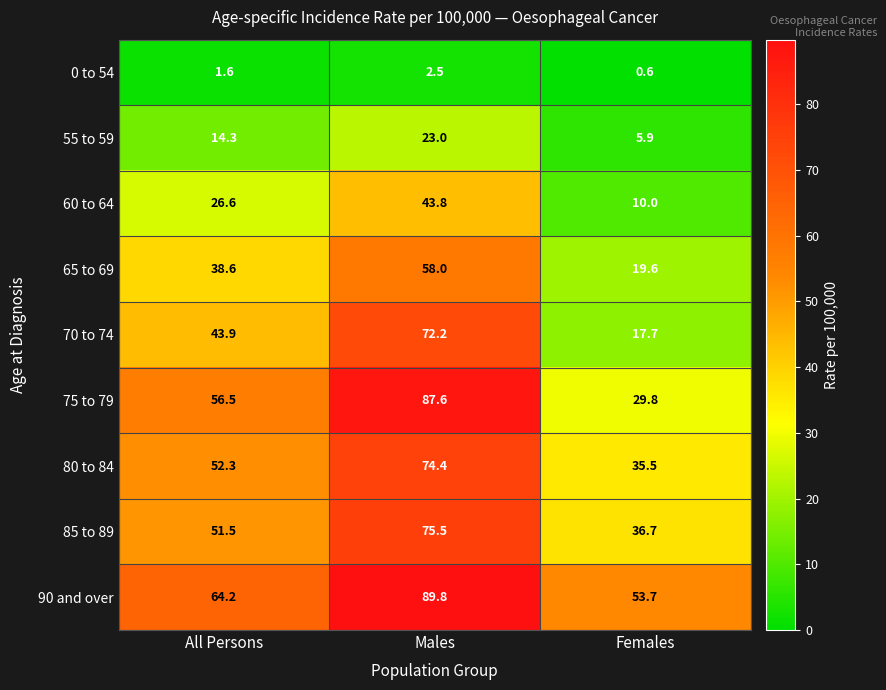

How many categories are shown in the chart?

3